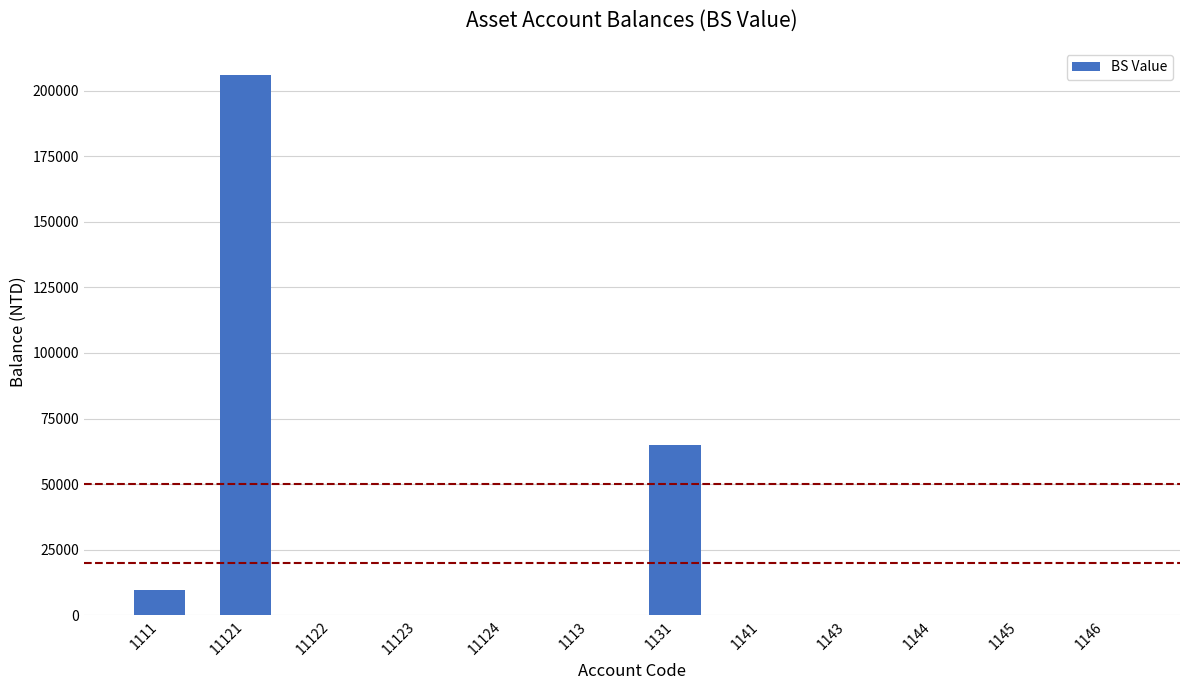

Between 1131 and 1111, which is larger?

1131